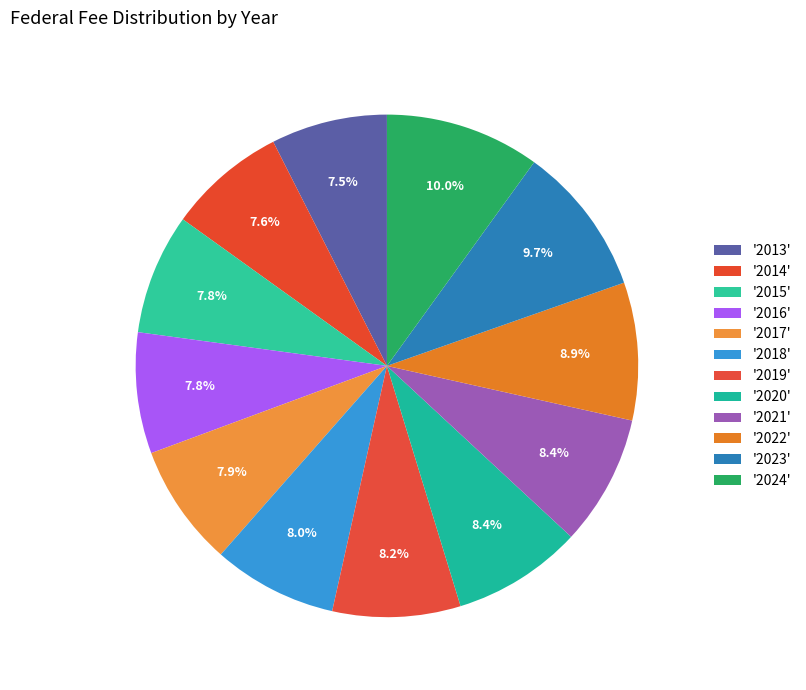

To the nearest percent, what is the difference between the largest and smallest slice percentages?

2%